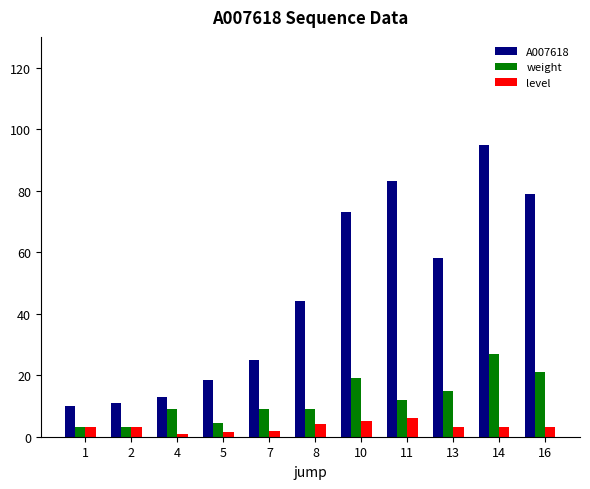

At 16, list the series in order from smallest to largest.

level, weight, A007618